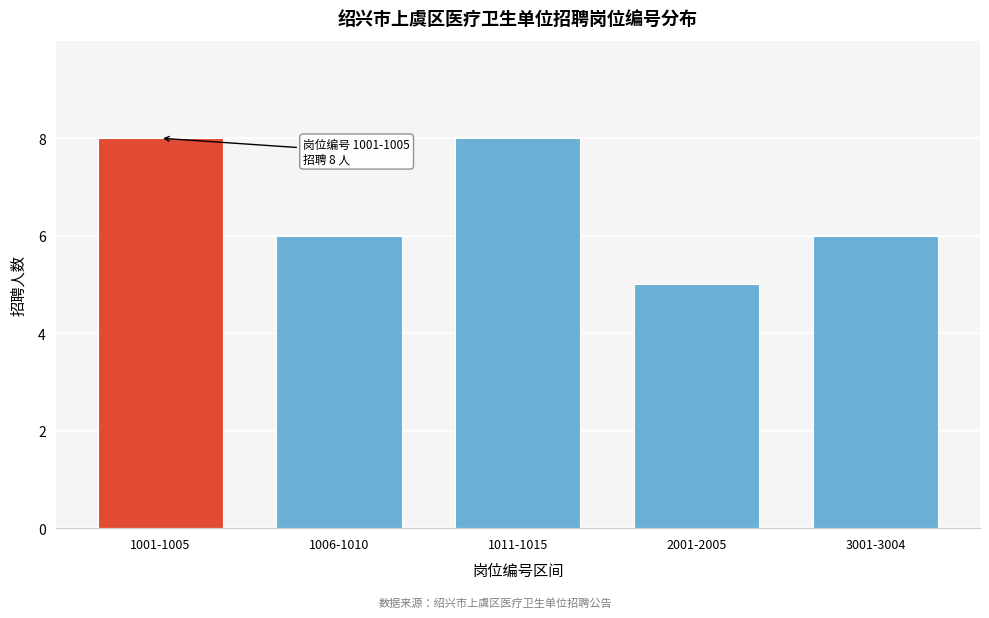

Reading left to right, what are all the values shown in this chart?

1001-1005=8	1006-1010=6	1011-1015=8	2001-2005=5	3001-3004=6